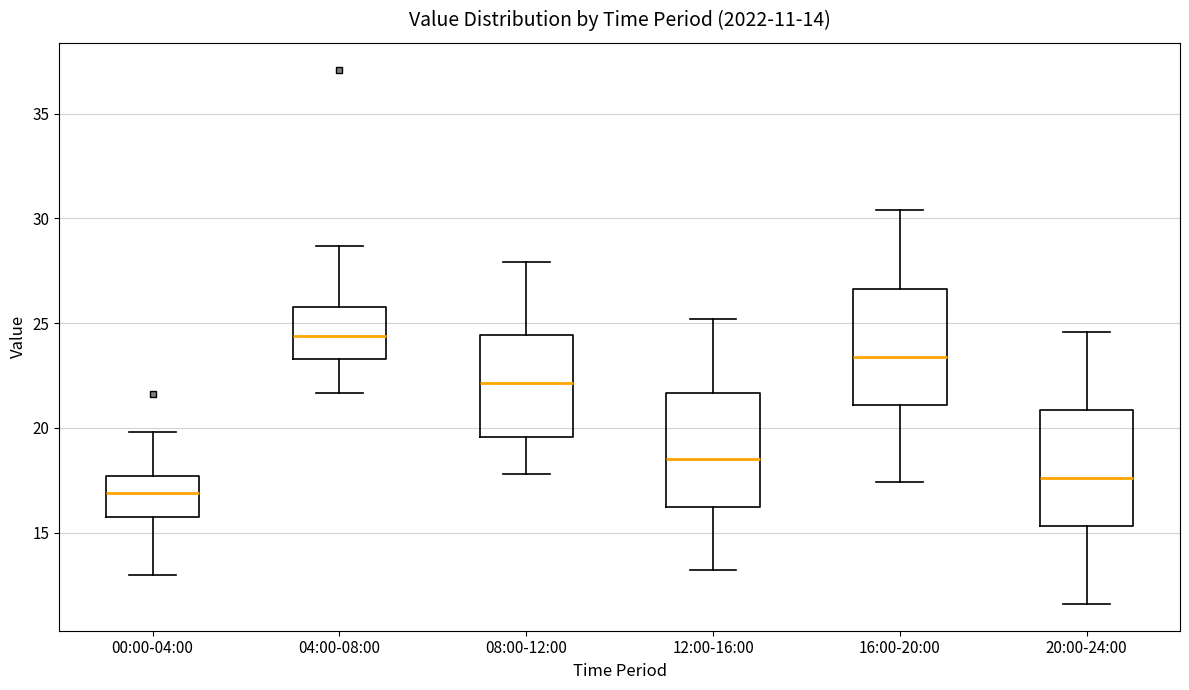

Which box's median line is the lowest?

00:00-04:00